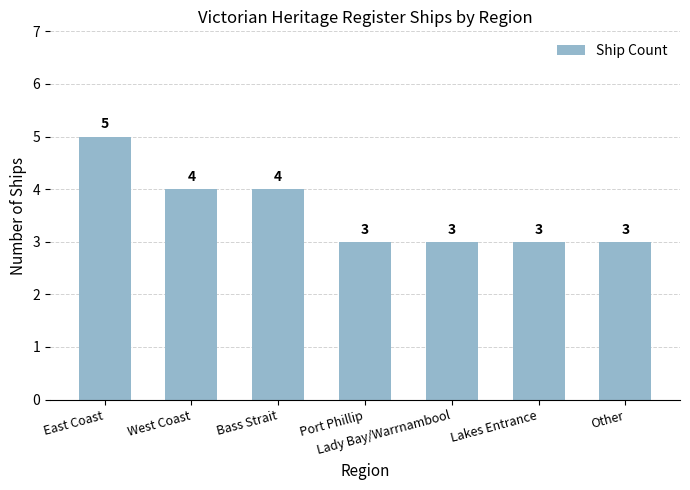

What is the value of the 2nd bar from the left?

4